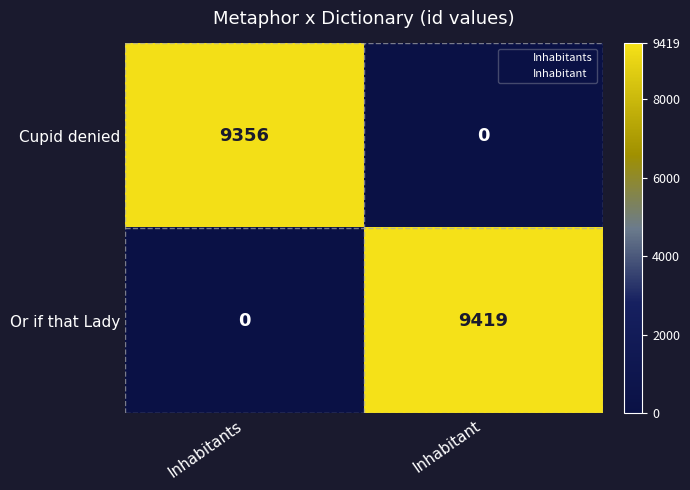

Between Inhabitants and Inhabitant, which series saw the biggest shift?

Or if that Lady